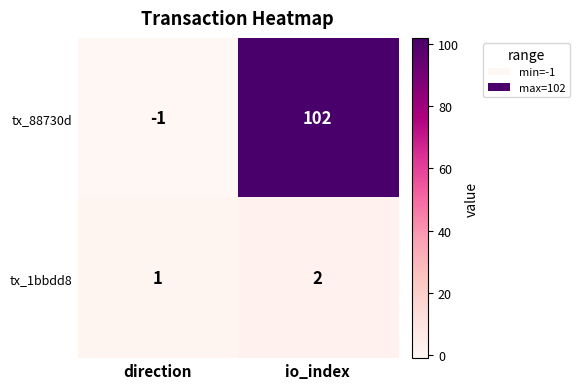

The value of tx_1bbdd8 at direction is 1. True or false?

True